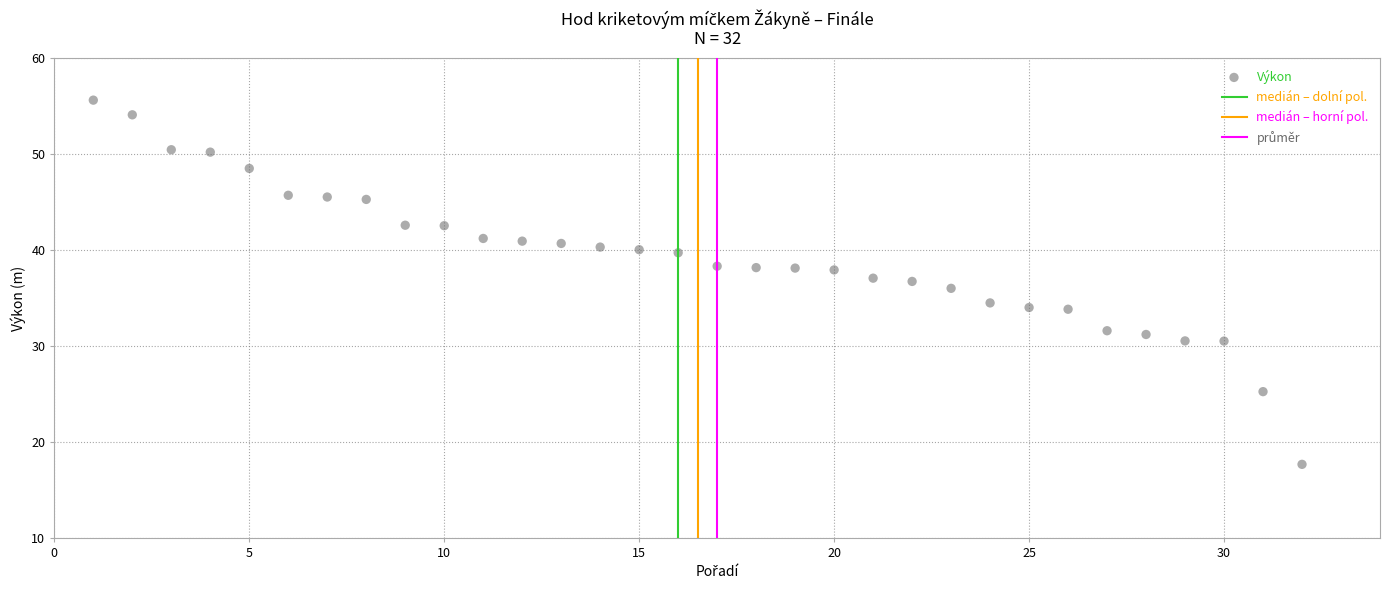

What is the range of X values (max minus min)?

31.0